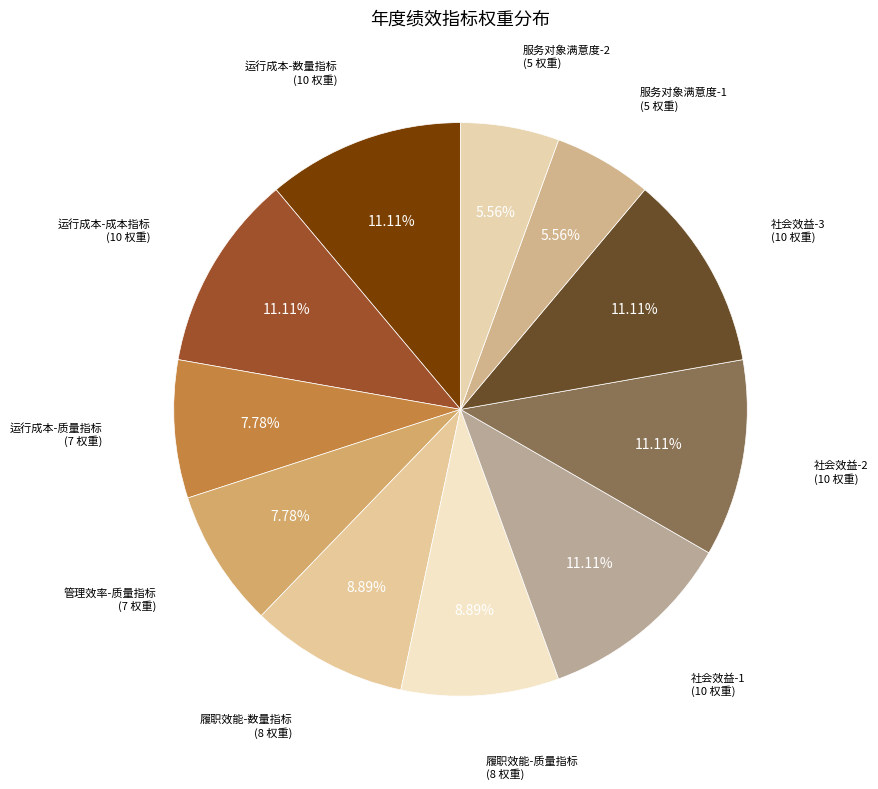

Which category has the biggest portion of the pie?

运行成本-数量指标